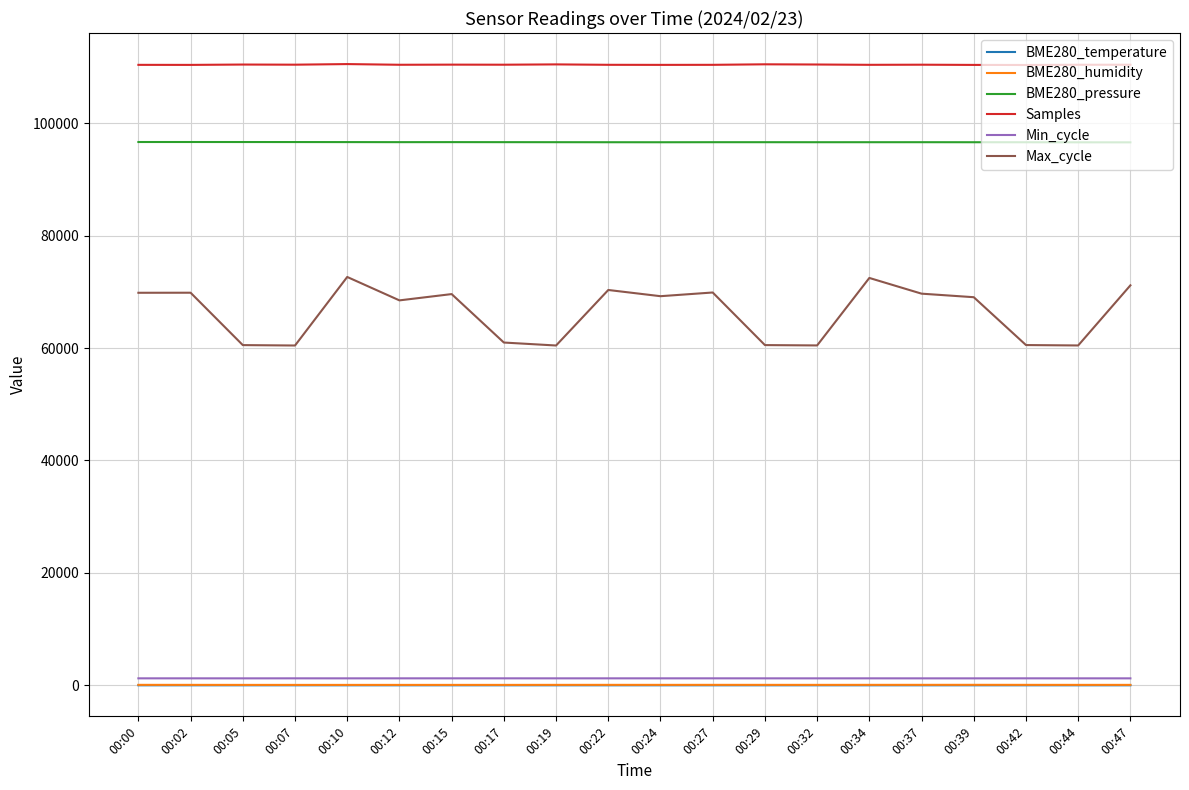

True or false: BME280_humidity and BME280_pressure cross at least once.

False